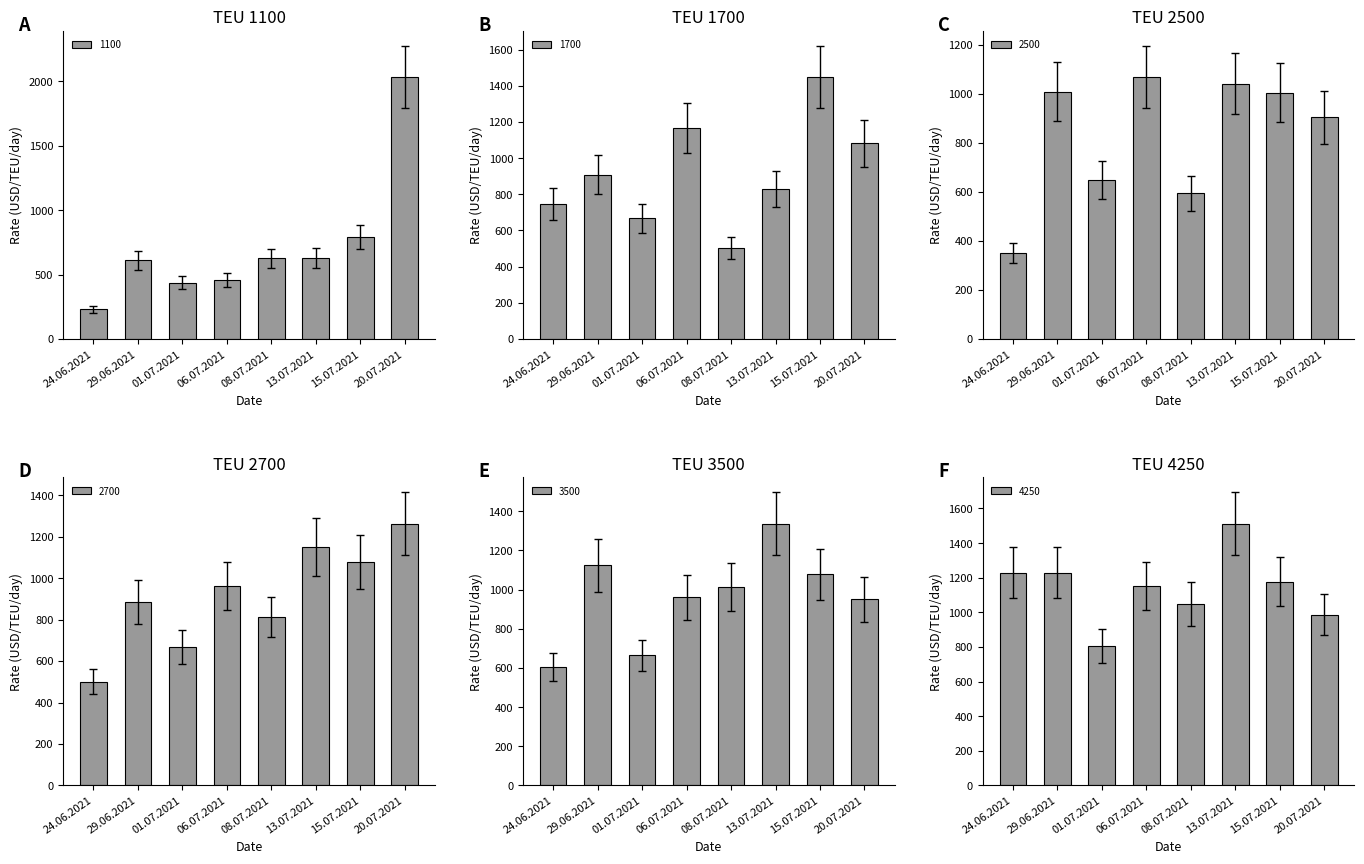

What is the highest value of the 1100 series?

2033